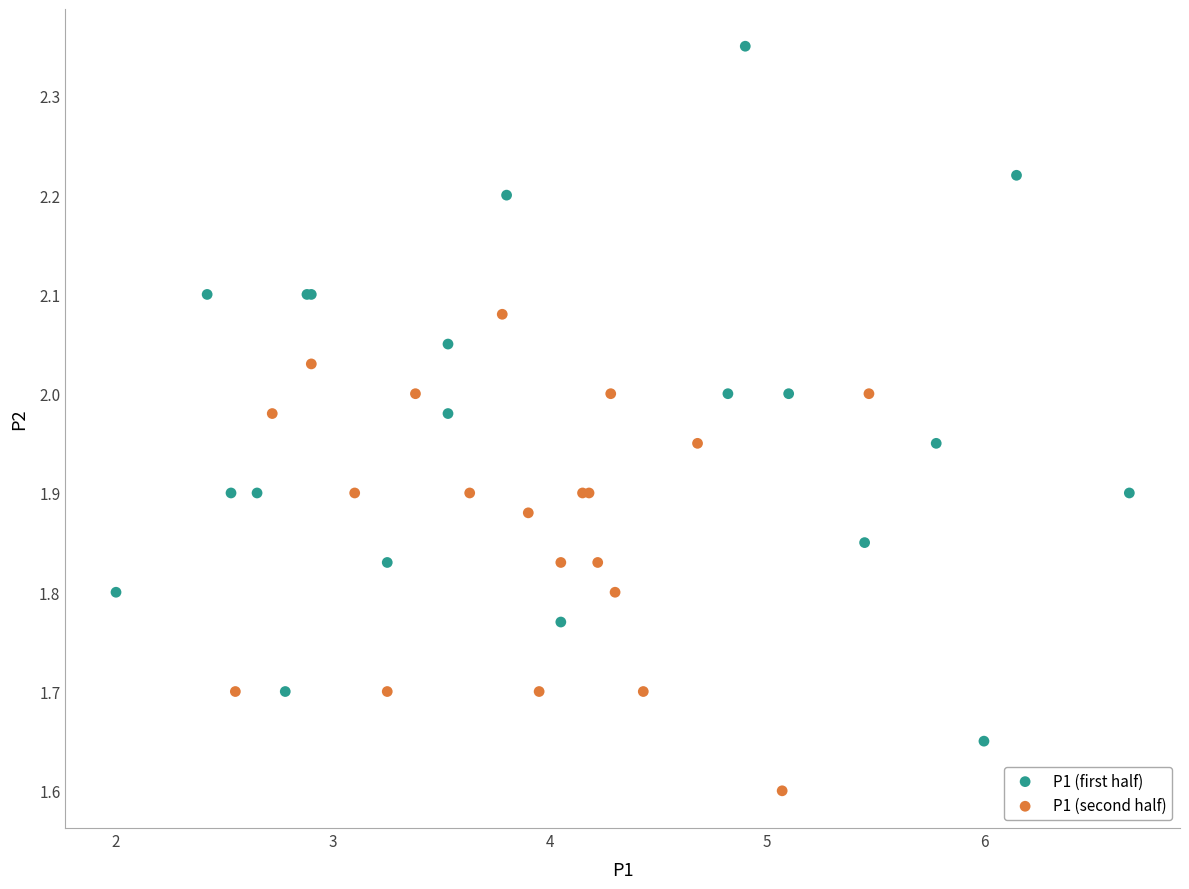

Which series reaches the minimum Y coordinate?

P1 (second half)